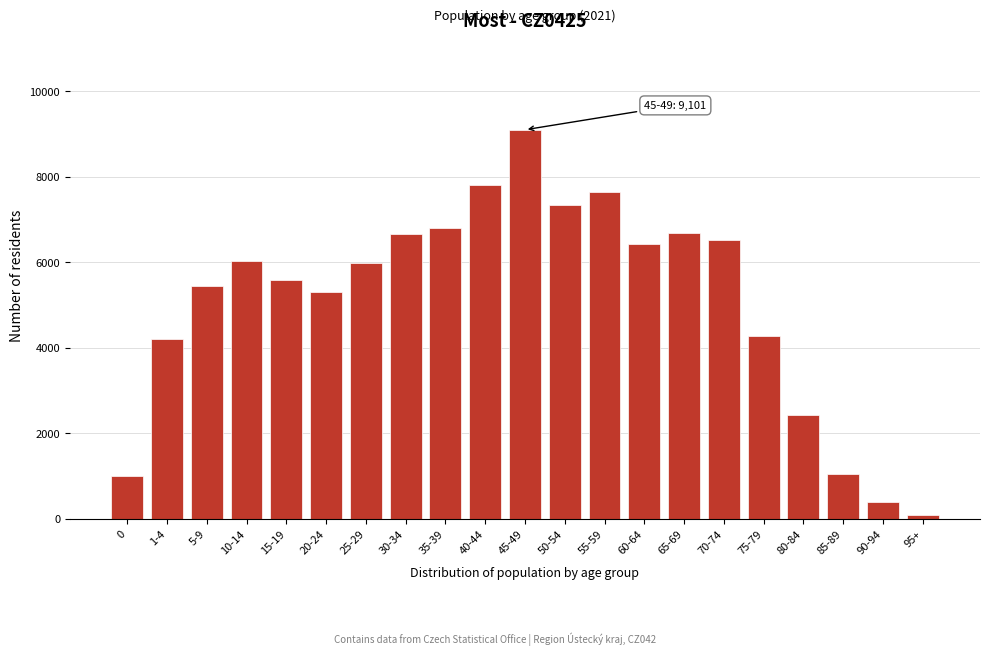

Is it true that the value at 0 is 995?

True